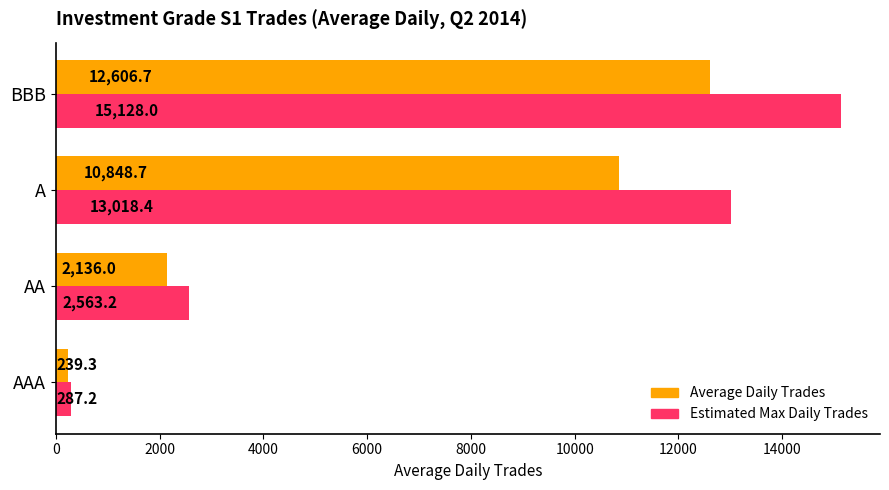

What is the approximate value of Estimated Max Daily Trades at AAA?

287.2